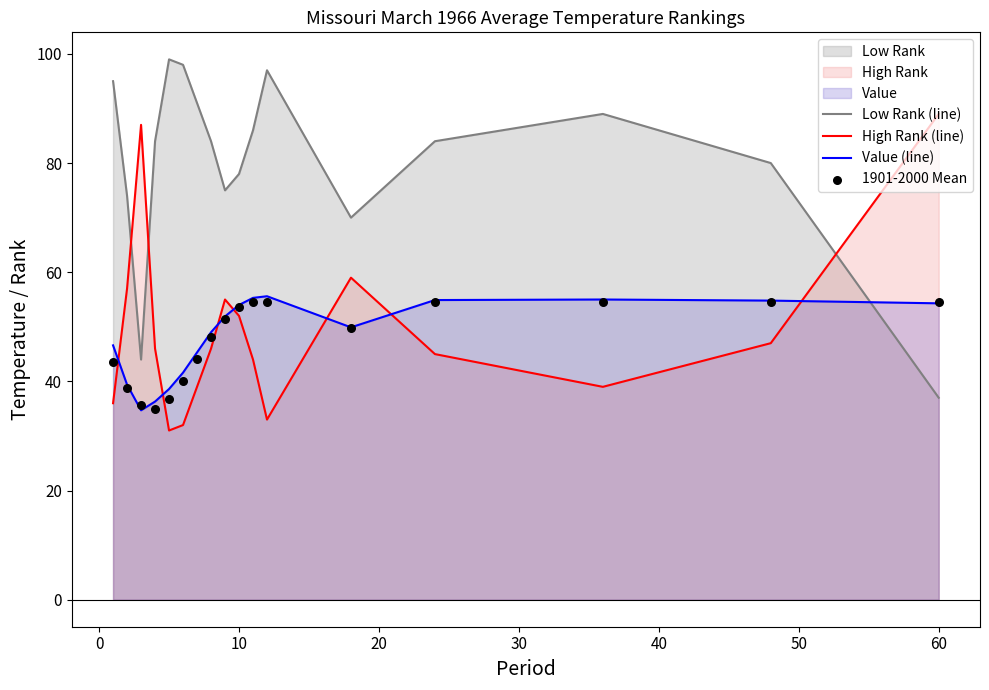

Which series contains the lowest Y value?

High Rank (line)